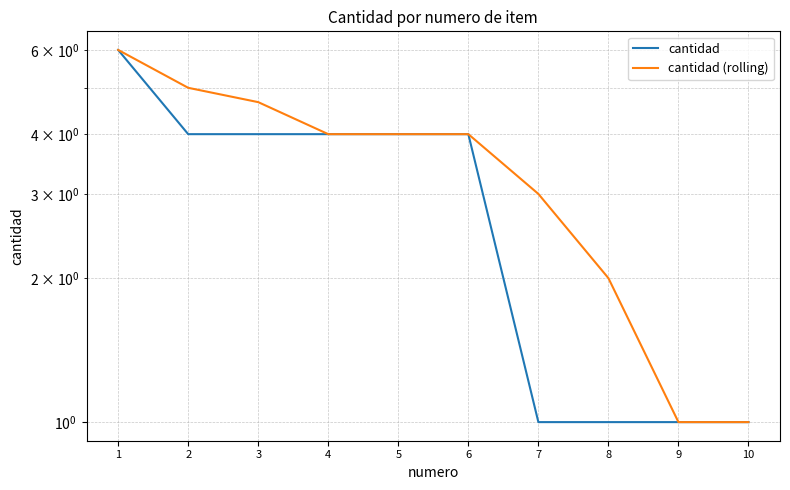

At how many categories does at least one series exceed 5?

1